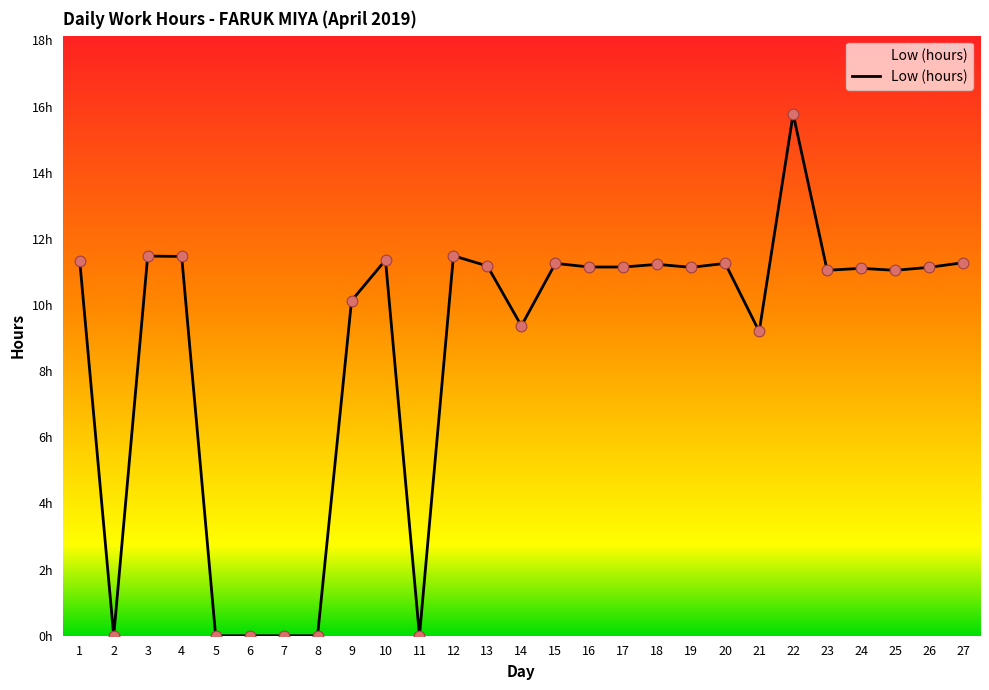

Is this an area chart (filled region under the line)?

Yes